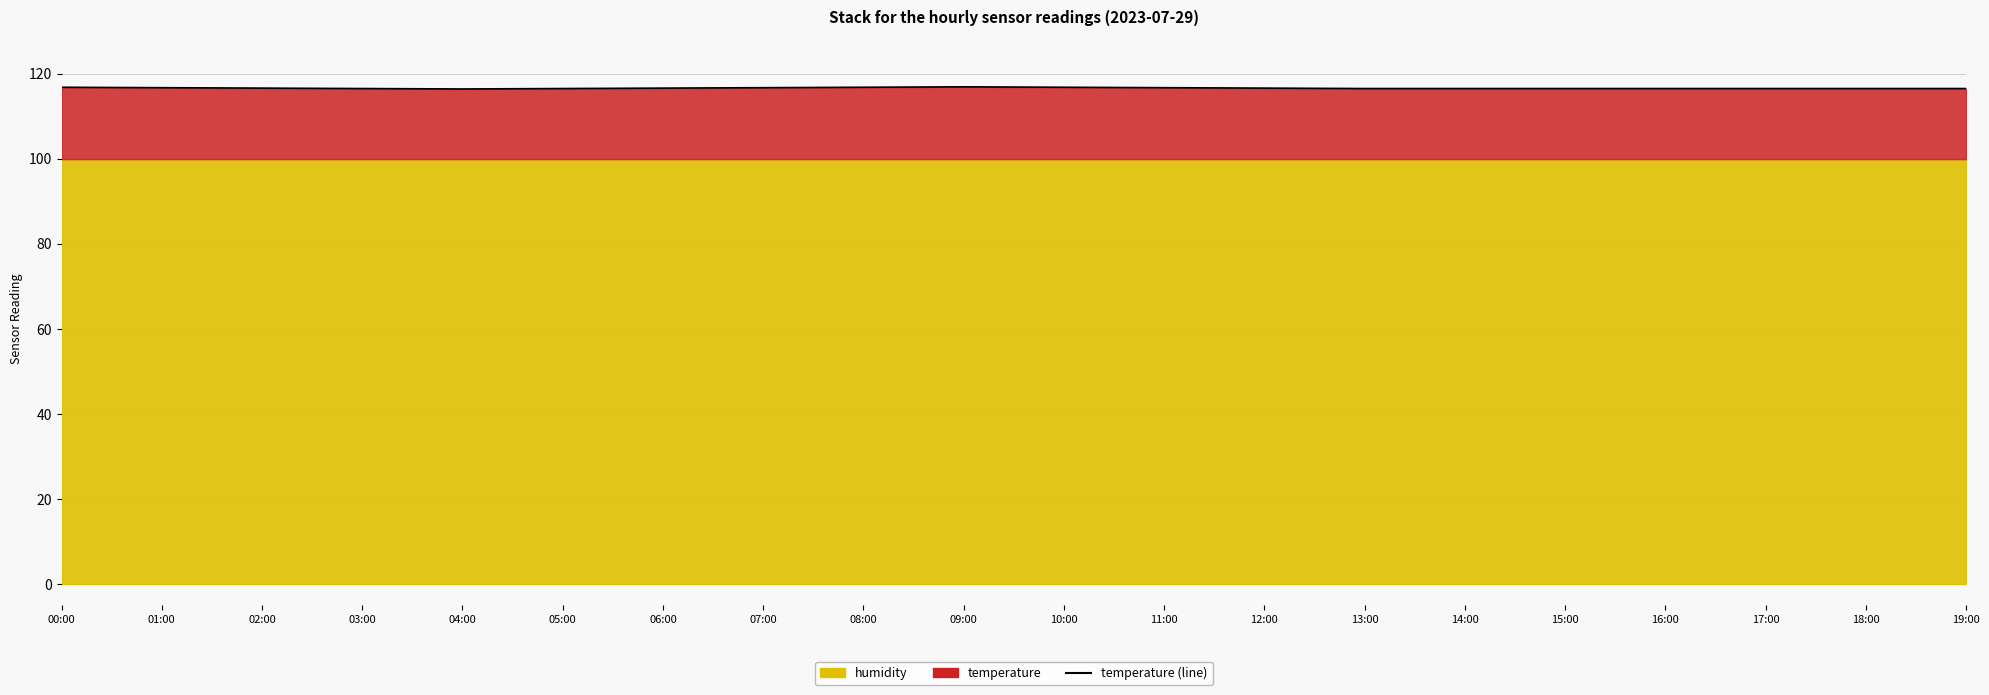

What is the value of the 3rd point from the left?

116.6